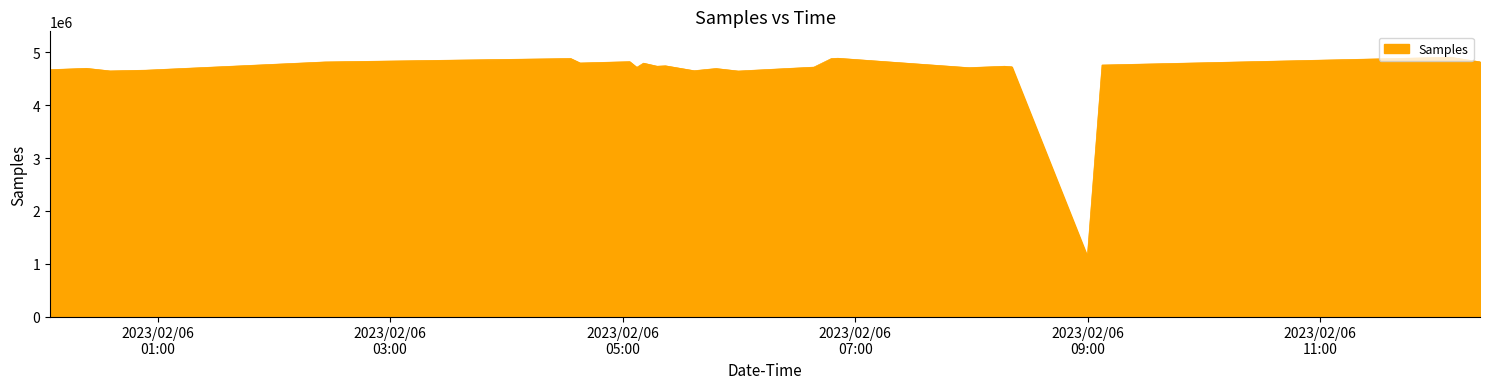

What is the minimum value shown in the chart?

1138685